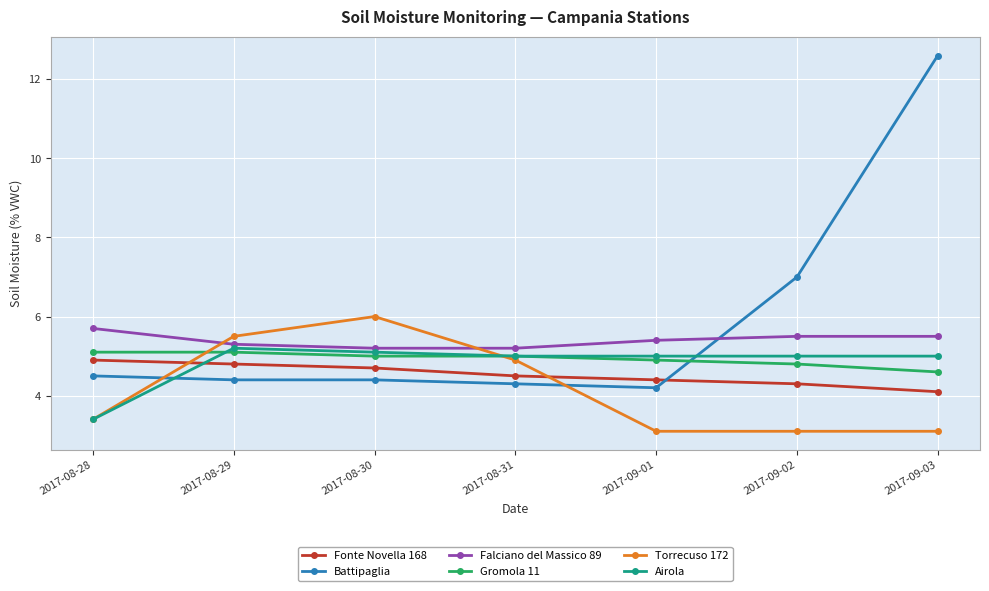

Which series changed the most between 2017-08-28 and 2017-08-29?

Torrecuso 172